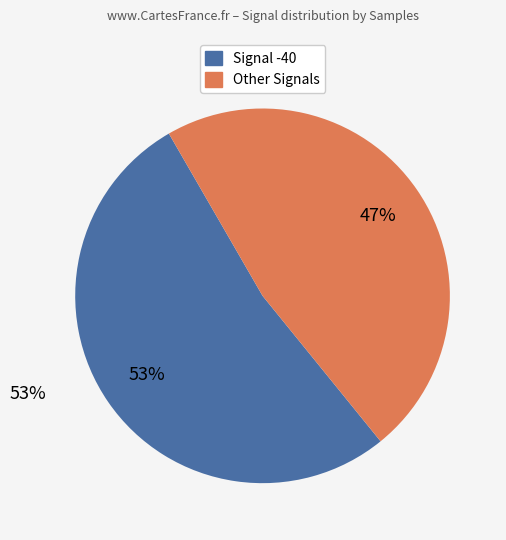

To the nearest percent, what is the average slice percentage?

50%